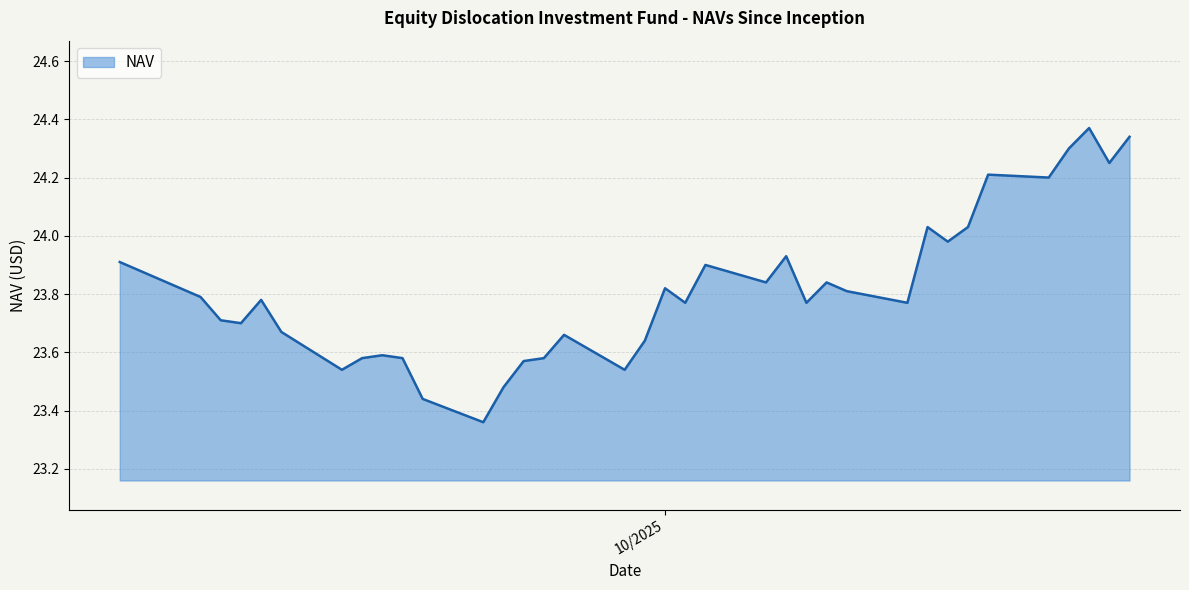

What is the difference between the maximum and minimum values?

1.0